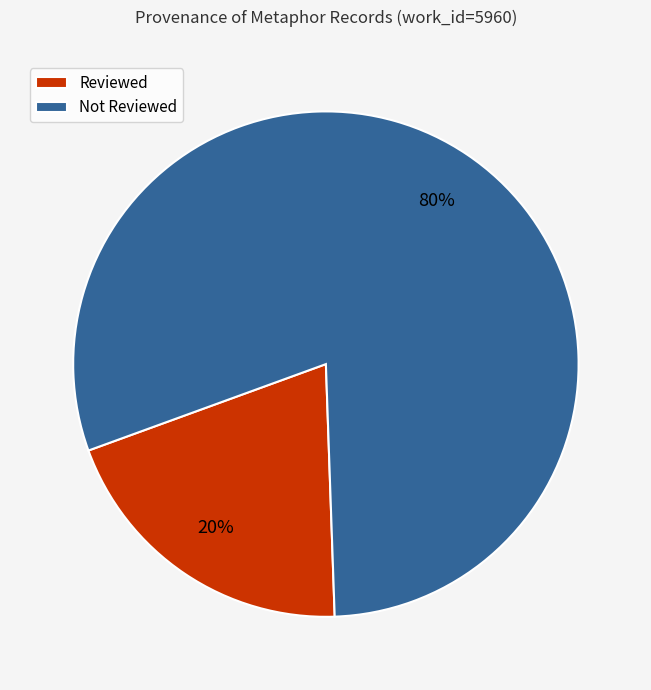

What is the smallest slice in the pie chart?

Reviewed